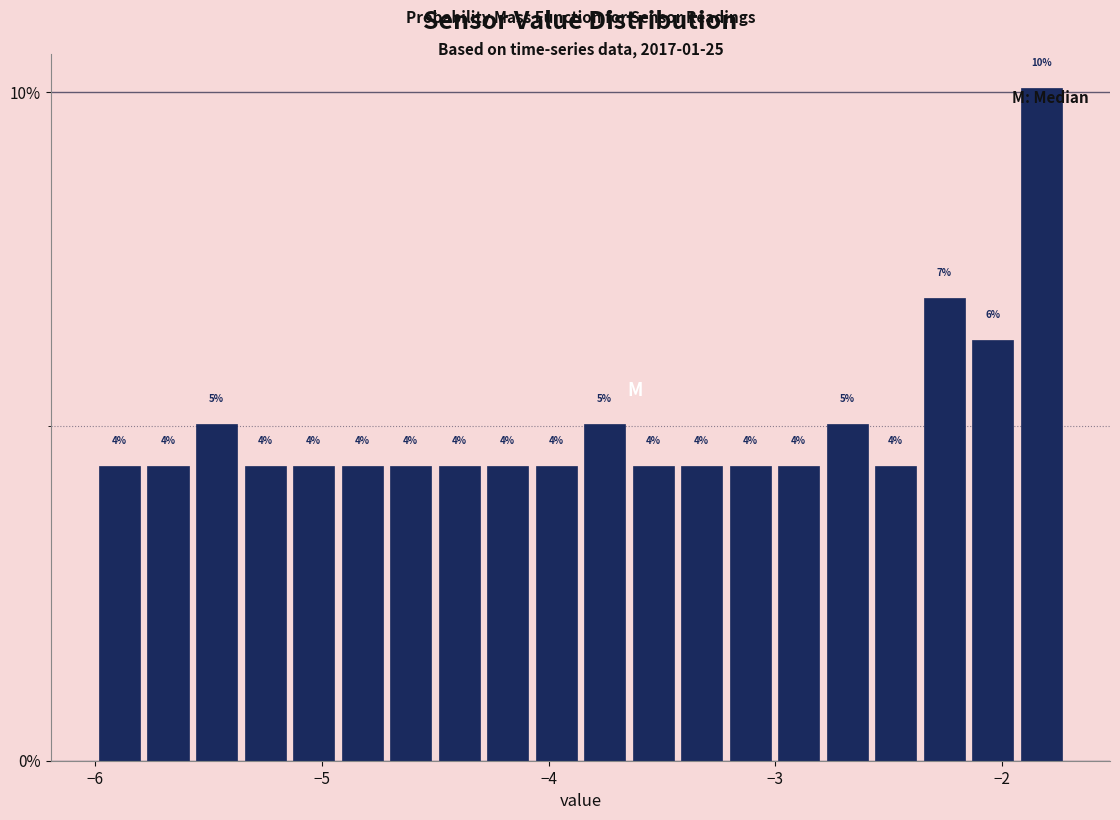

Read against the x-axis, roughly where is the centre of the tallest bar?

-1.8